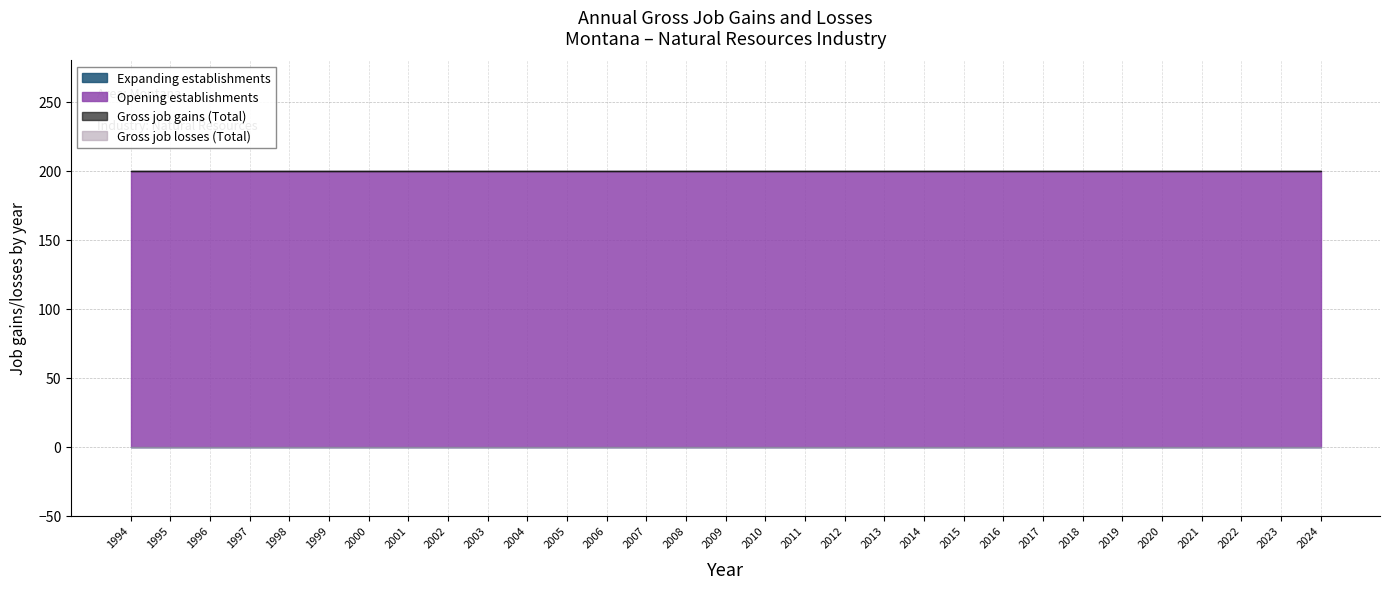

True or false: Expanding establishments and Gross job losses (Total) cross at least once.

False